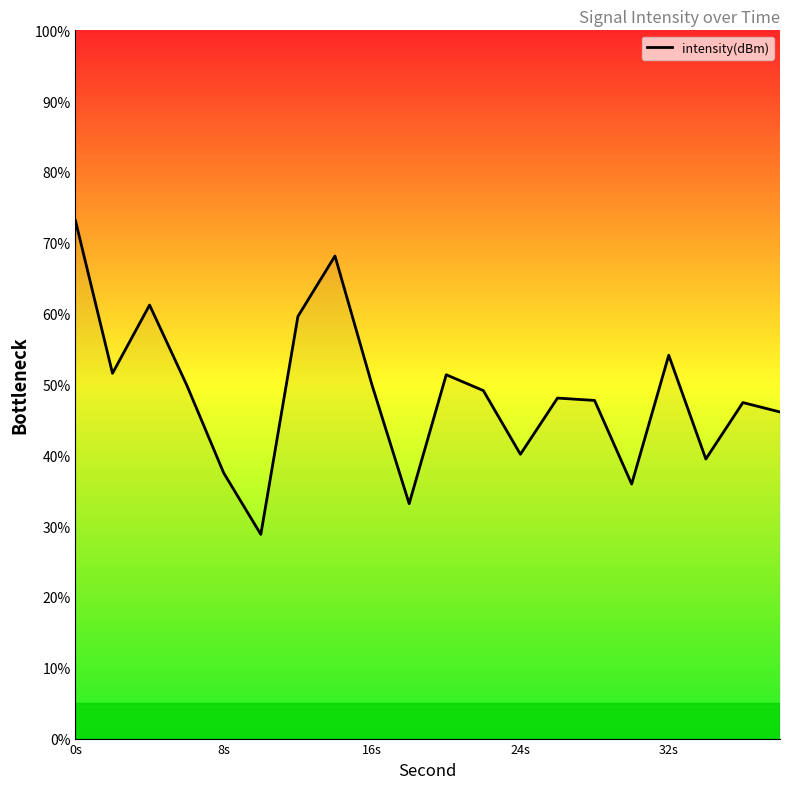

What is the difference between the second highest and second lowest values?

35.0